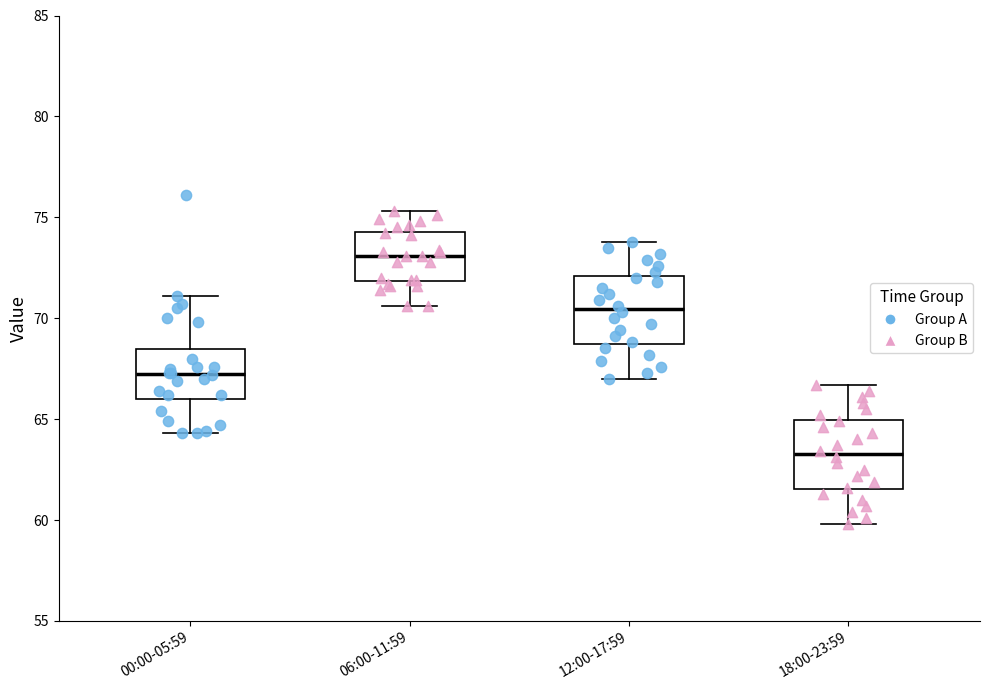

Reading left to right, transcribe this box plot: for each box, give where its median line is, the range the box spans, and where its two whiskers end, as read against the y-axis. The values are not printed on the chart, so give them approximately, as read against the axis.

00:00-05:59: median 67.5, box 66.0 to 68.5, whiskers 64.5 to 71.0
06:00-11:59: median 73.0, box 72.0 to 74.5, whiskers 70.5 to 75.5
12:00-17:59: median 70.5, box 68.5 to 72.0, whiskers 67.0 to 74.0
18:00-23:59: median 63.5, box 61.5 to 65.0, whiskers 60.0 to 66.5